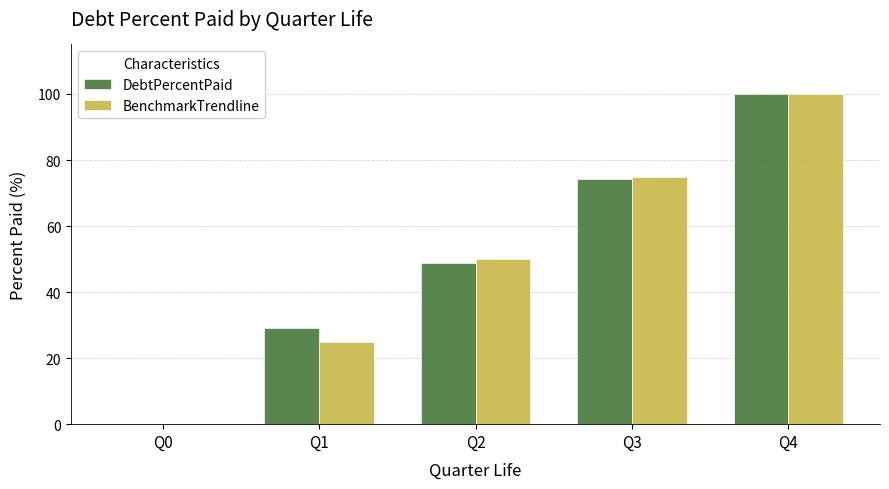

Which category has the highest value in the BenchmarkTrendline series?

Q4